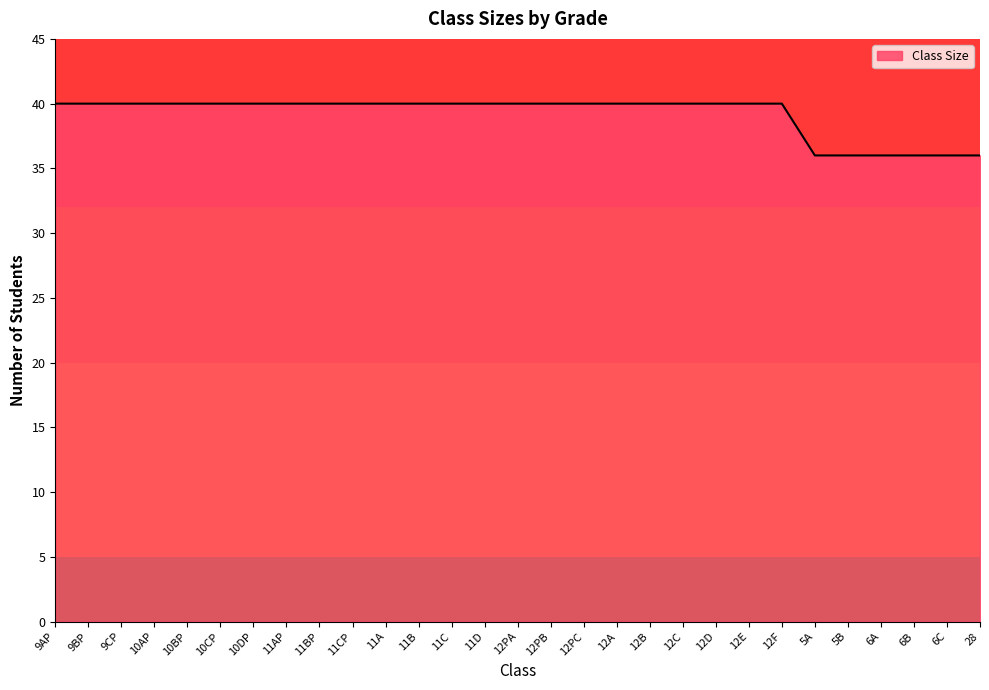

What is the change in value from 11CP to 6B?

-4